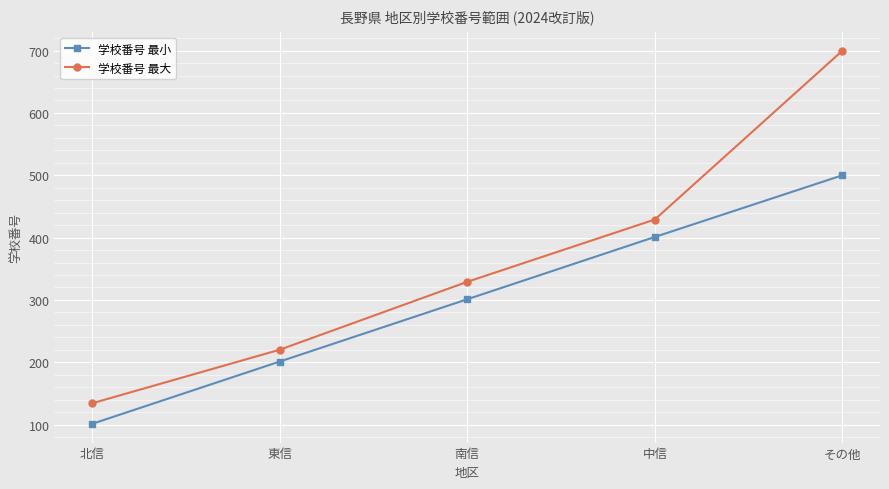

Does the chart display data point markers on the line(s)?

Yes